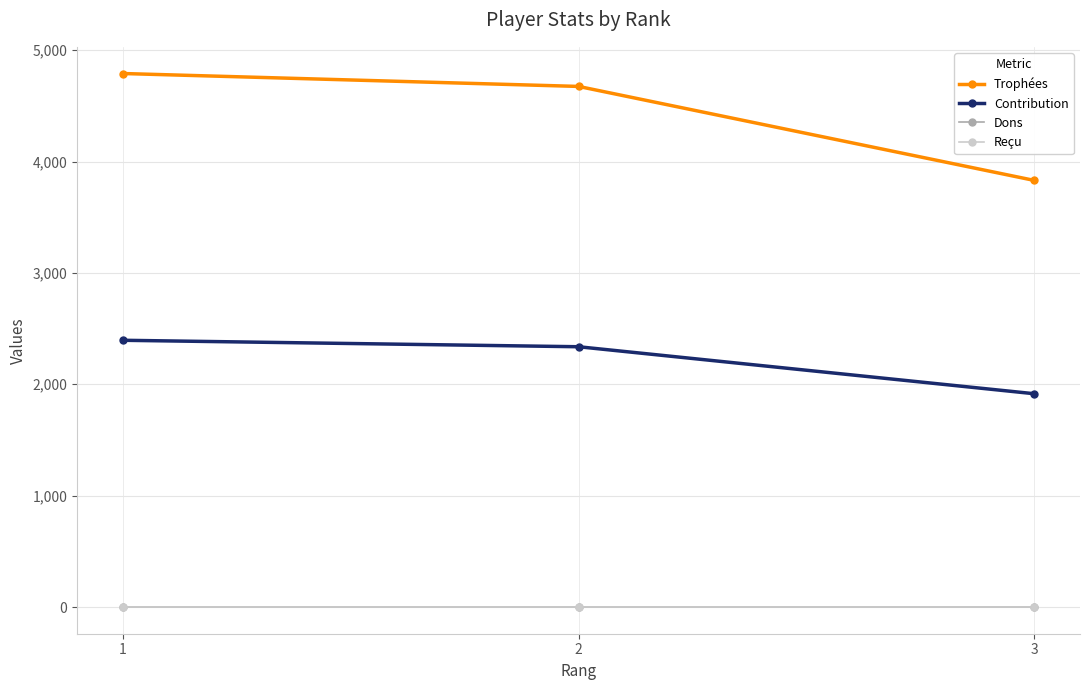

Does the chart have visible grid lines?

Yes